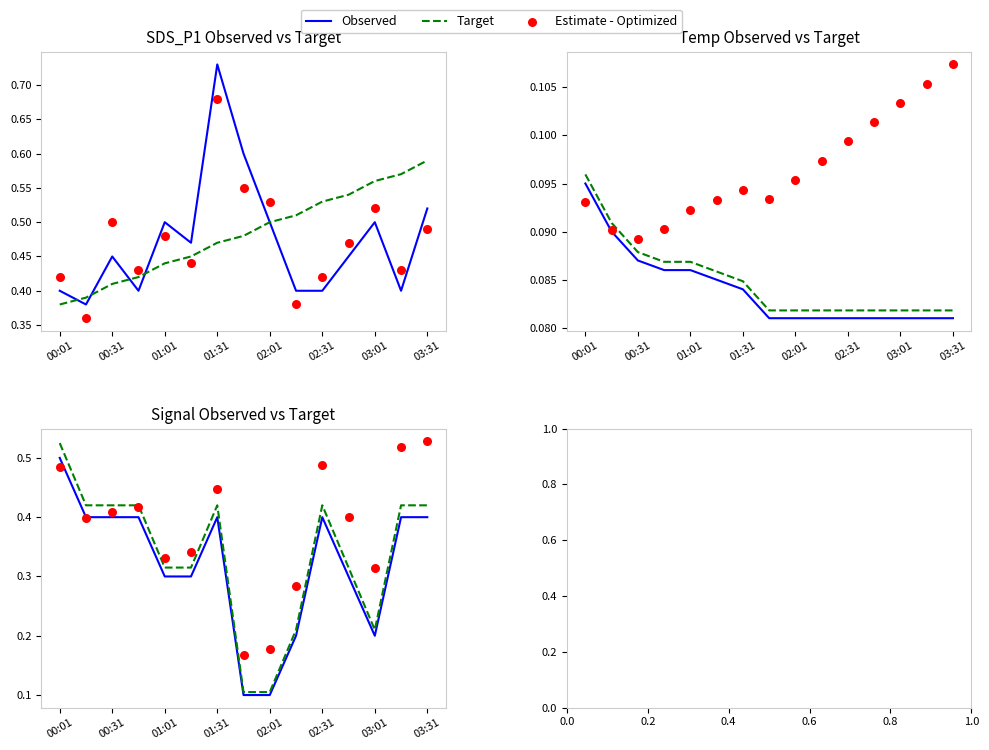

What are all the series names shown in the legend?

Observed, Target, Estimate - Optimized